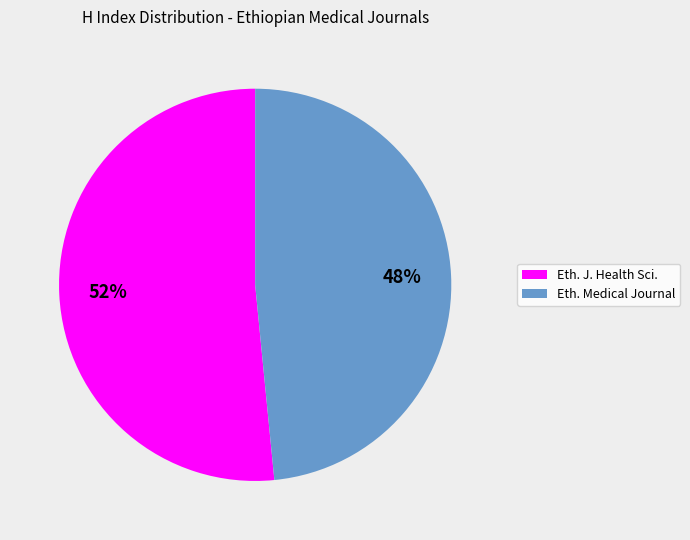

Does any single category account for the majority?

Yes